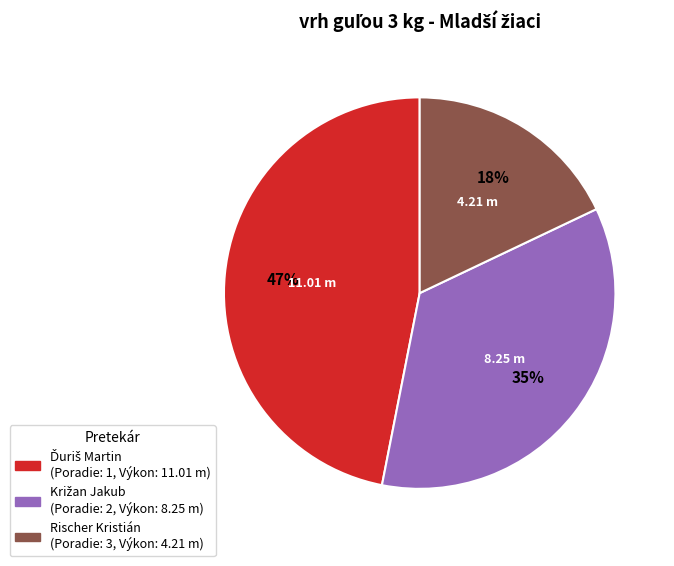

To the nearest percent, what is the difference between the largest and smallest slice percentages?

29%